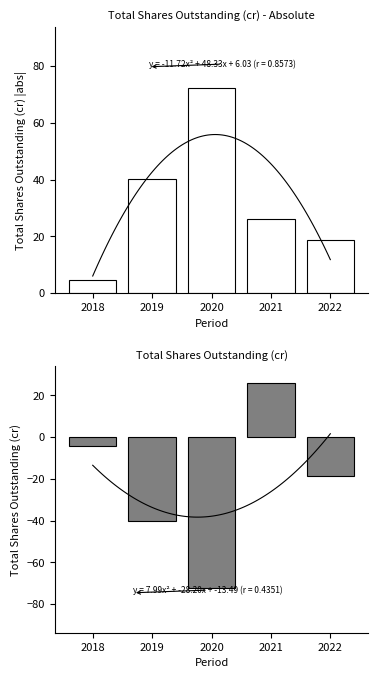

Between 2020 and 2021, which is larger?

2021